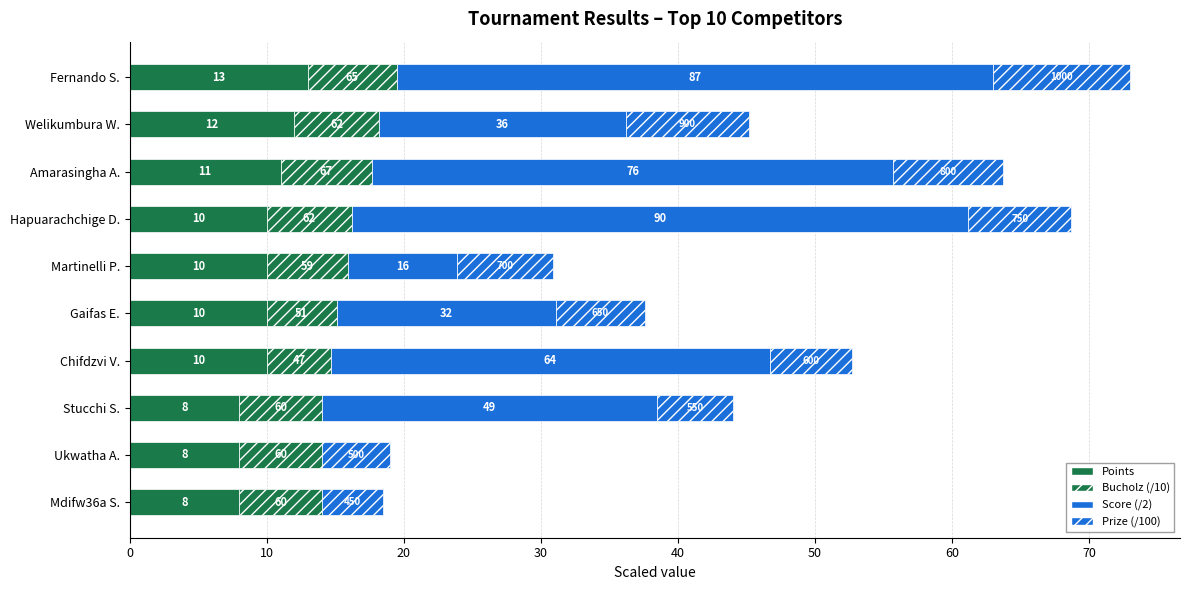

How many series are shown in this chart?

4